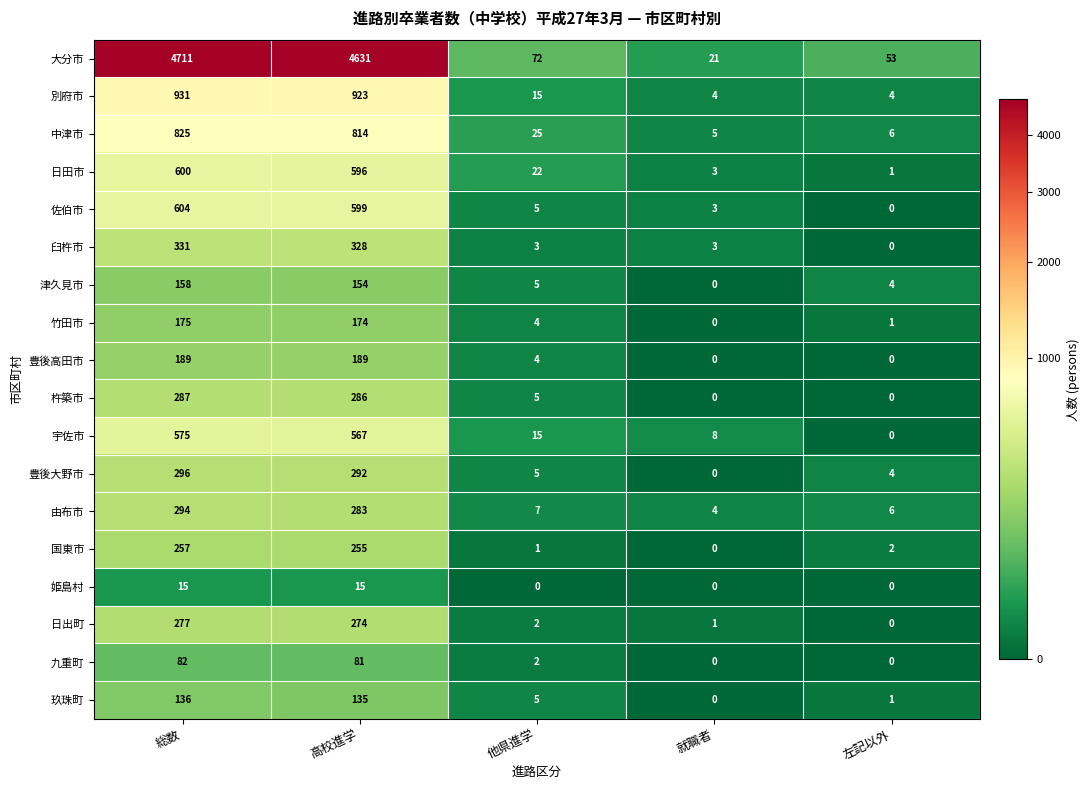

Which series has the widest spread of values?

大分市